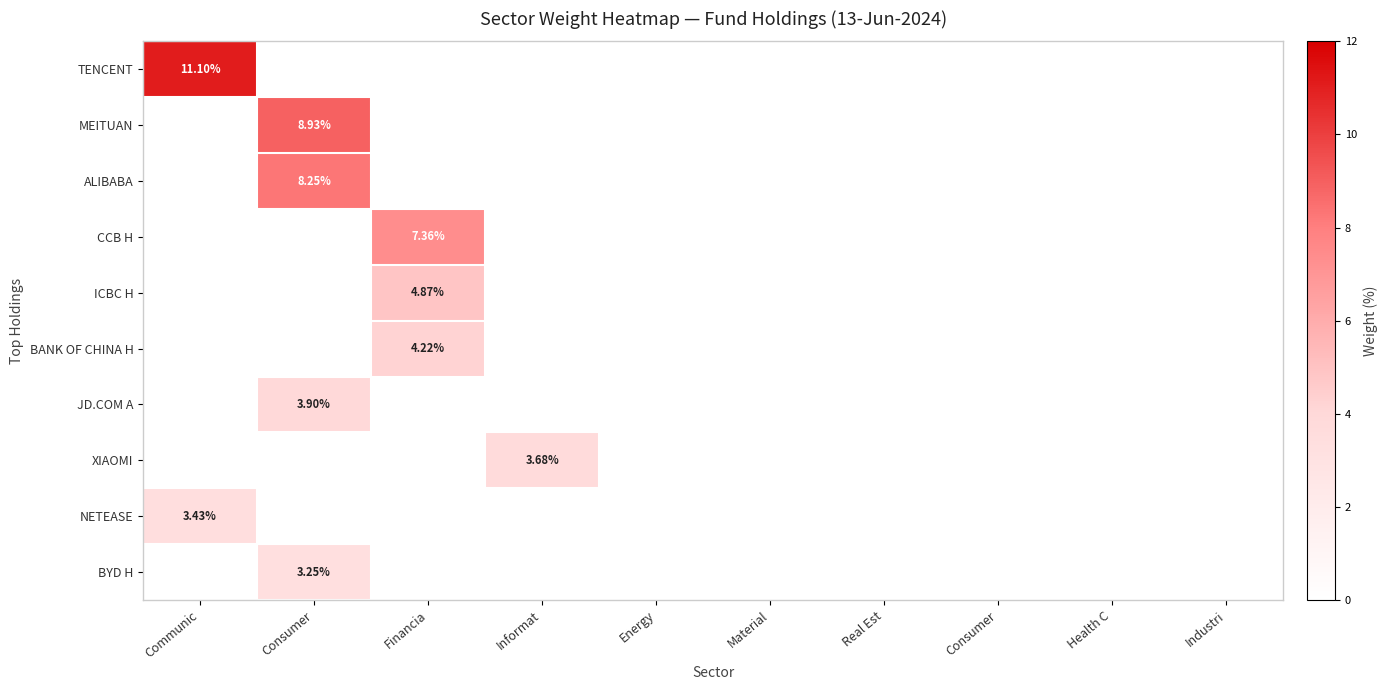

Count the number of data series in this chart.

10